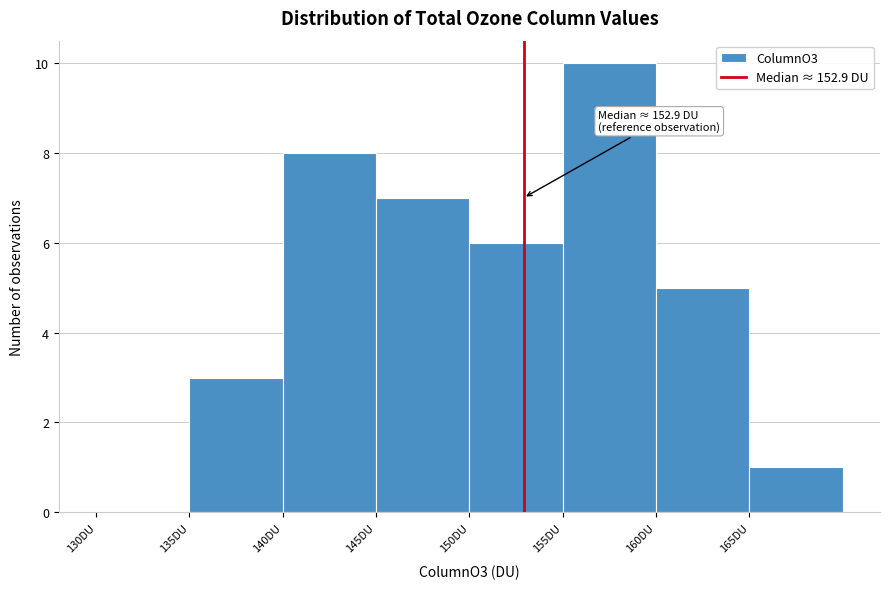

Which range on the x-axis has the tallest bar?

155 to 160